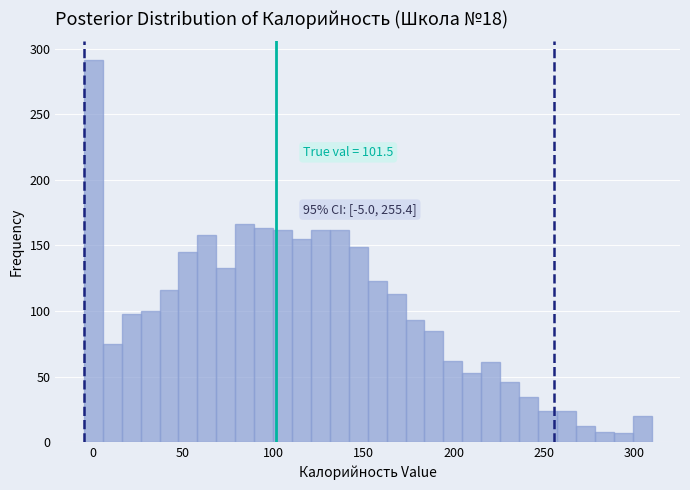

Around what value on the x-axis is the tallest bar? Give the approximate position of its centre, as read against the axis.

0